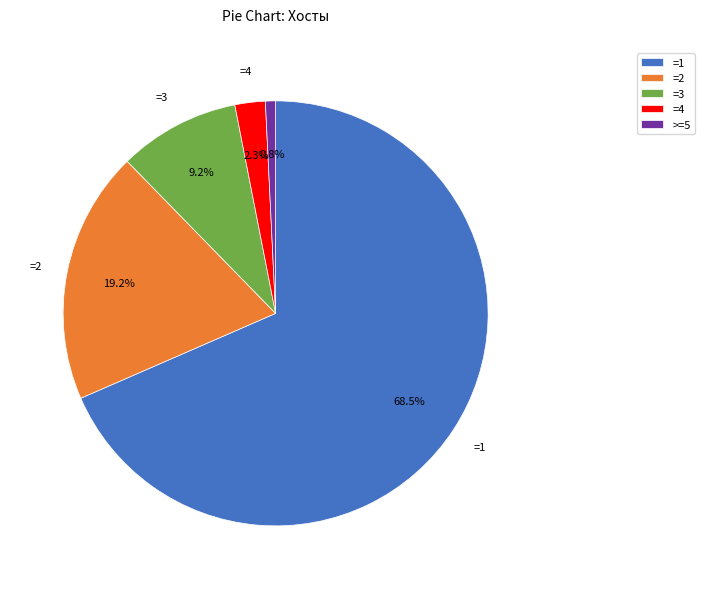

Approximately how many times larger is the value at =1 compared to =3?

7.4